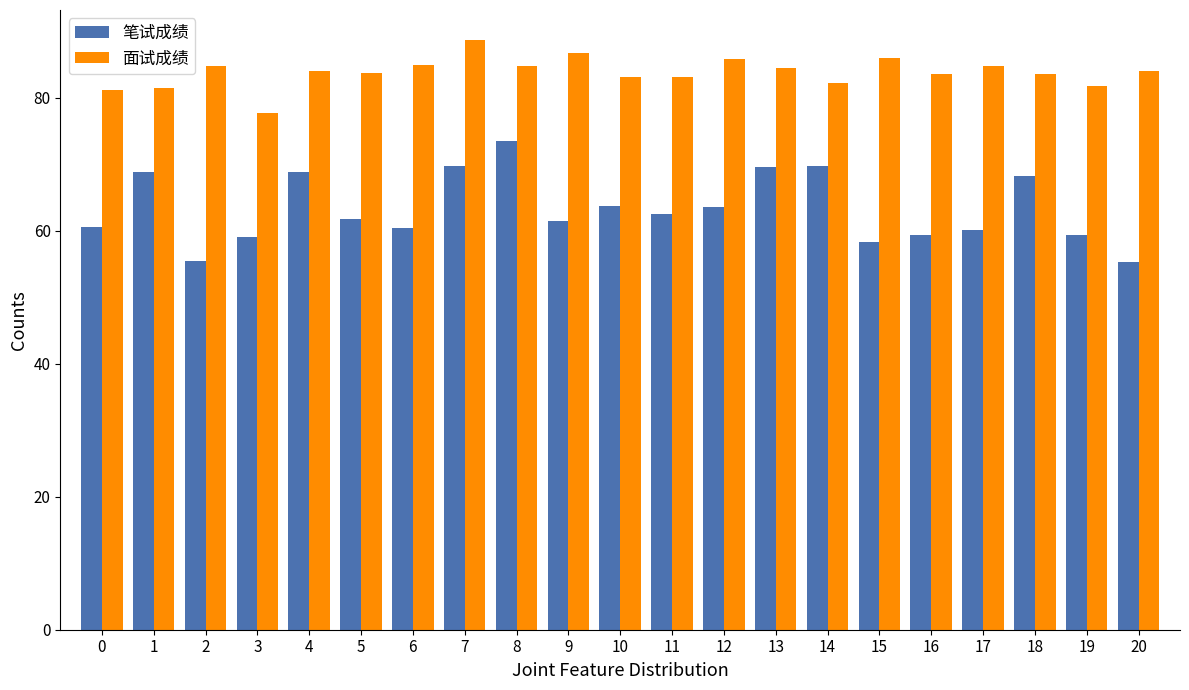

What is the sum of the 面试成绩 values at 6 and 1?

166.4